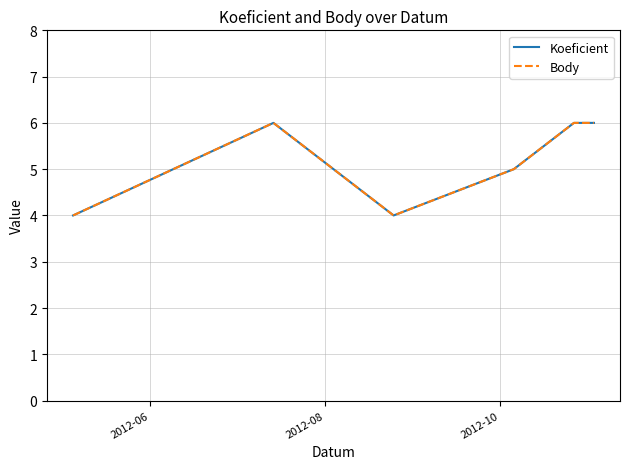

Reading left to right, what are all the values shown in this chart?

Koeficient: 4	6	4	5	6	6
Body: 4	6	4	5	6	6